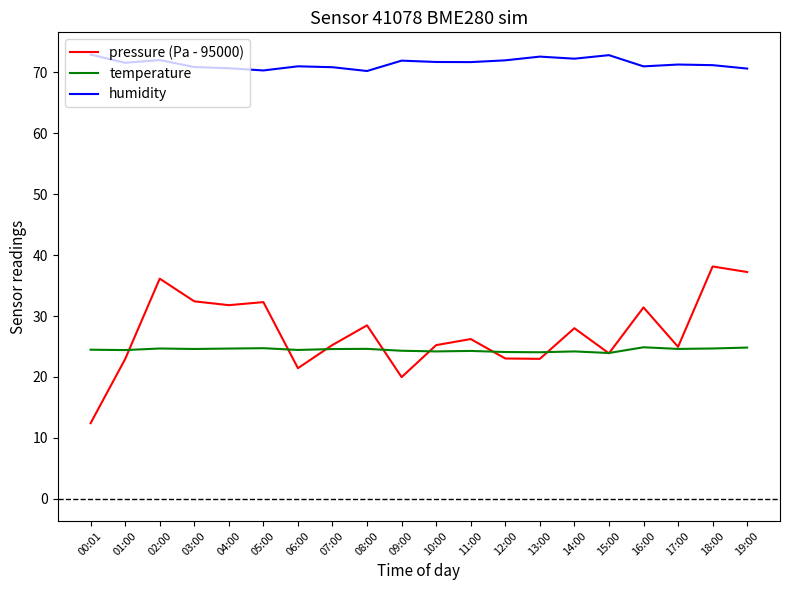

Which series has the largest total across all categories?

humidity